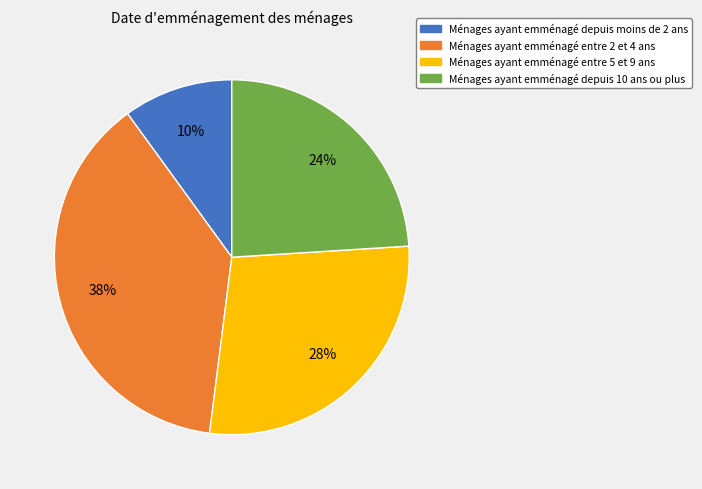

Does any single category account for the majority?

No